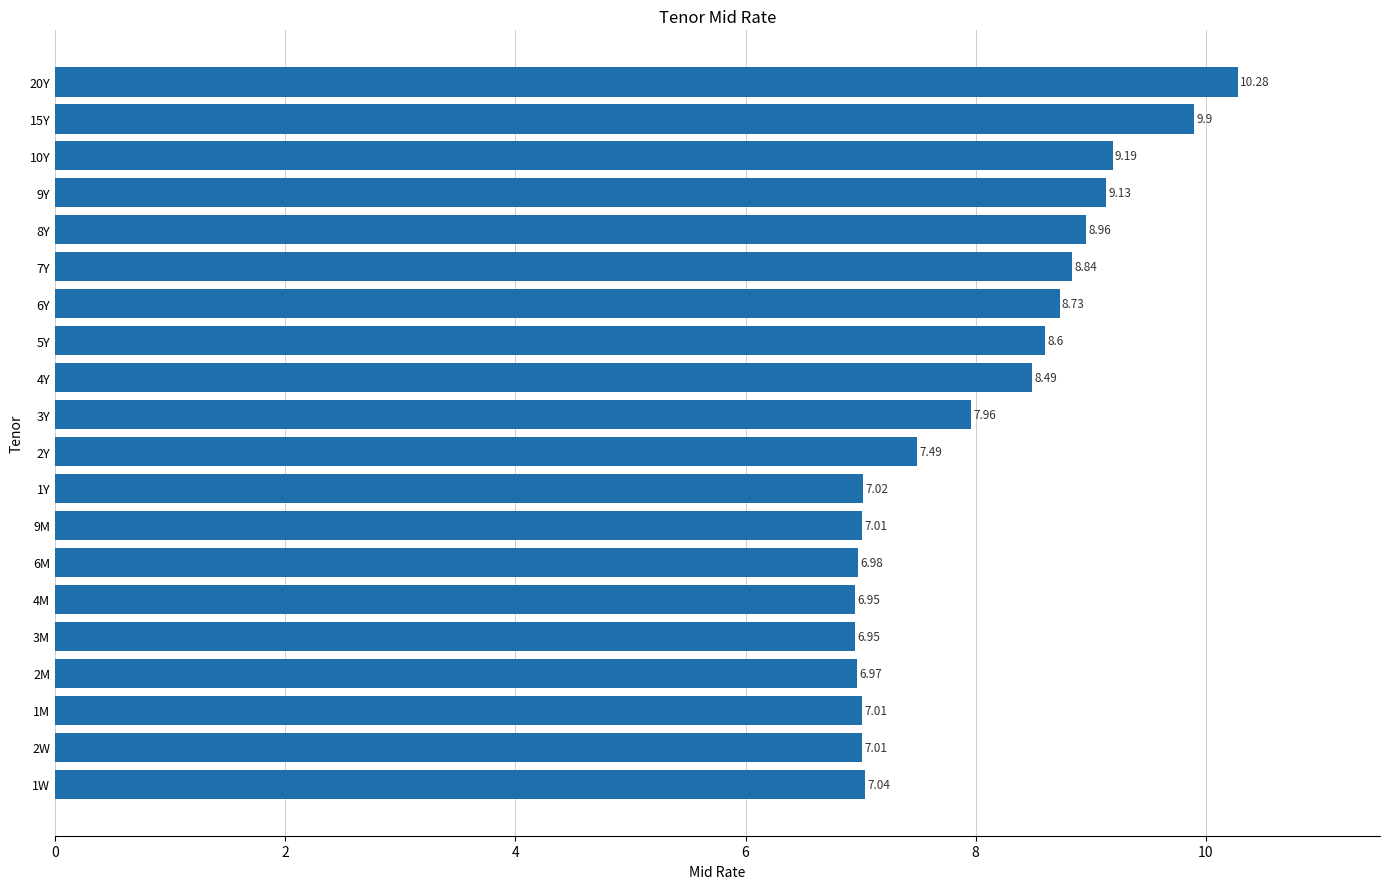

At which label is the value closest to 8?

3Y